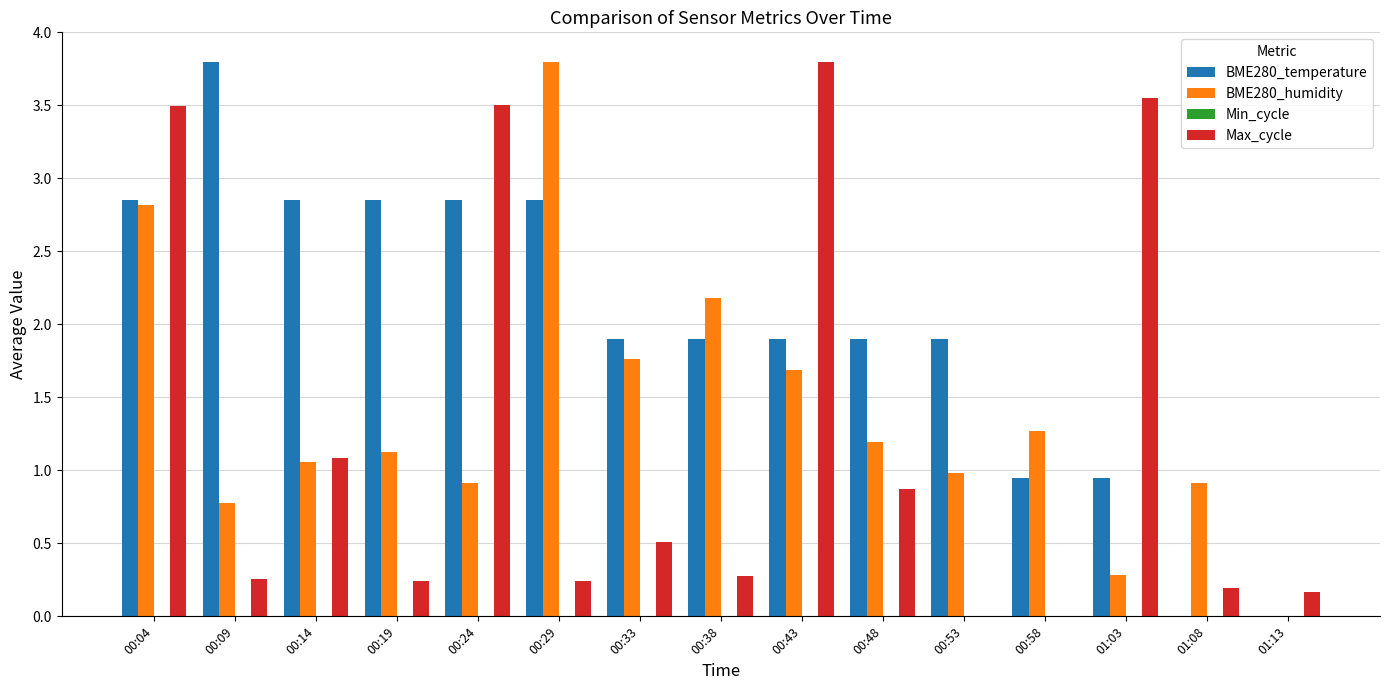

How many groups of bars are there?

15